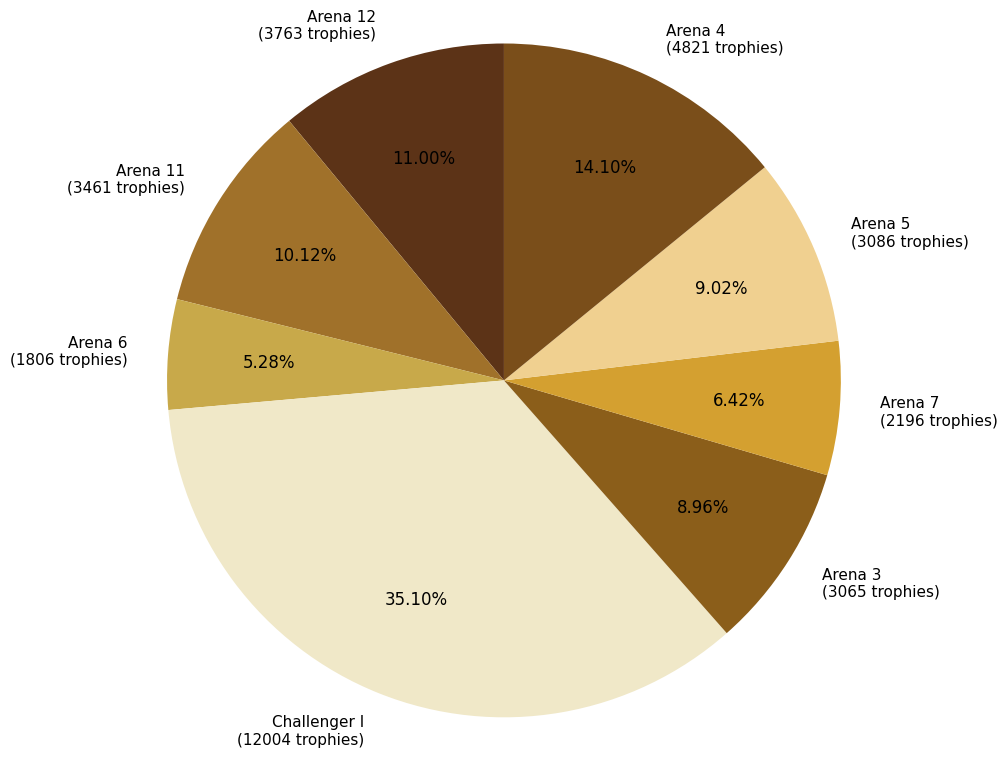

To the nearest percent, what is the difference between the largest and smallest slice percentages?

30%